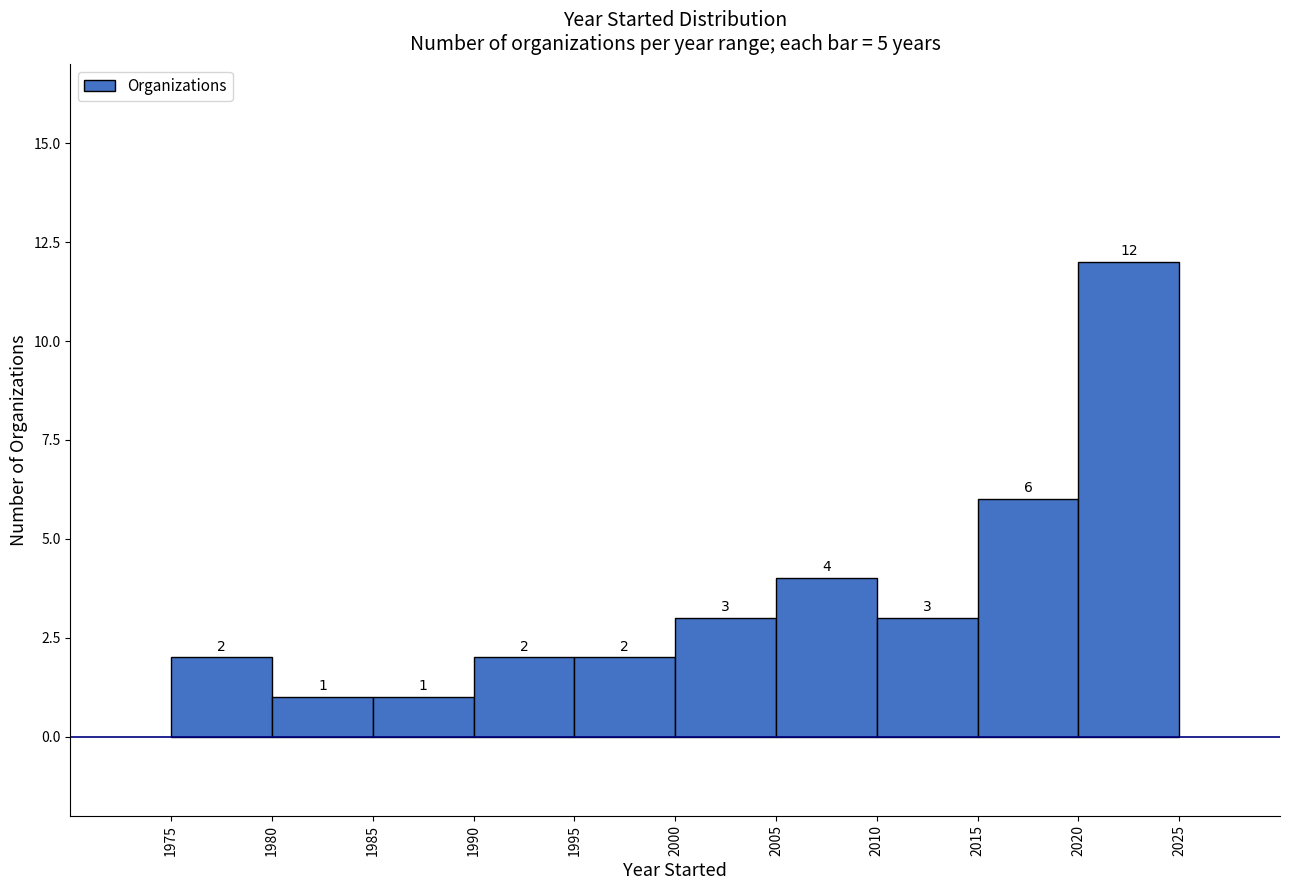

Reading left to right, list every bar in this chart as the range it spans on the x-axis followed by its height.

1975 to 1980: 2
1980 to 1985: 1
1985 to 1990: 1
1990 to 1995: 2
1995 to 2000: 2
2000 to 2005: 3
2005 to 2010: 4
2010 to 2015: 3
2015 to 2020: 6
2020 to 2025: 12